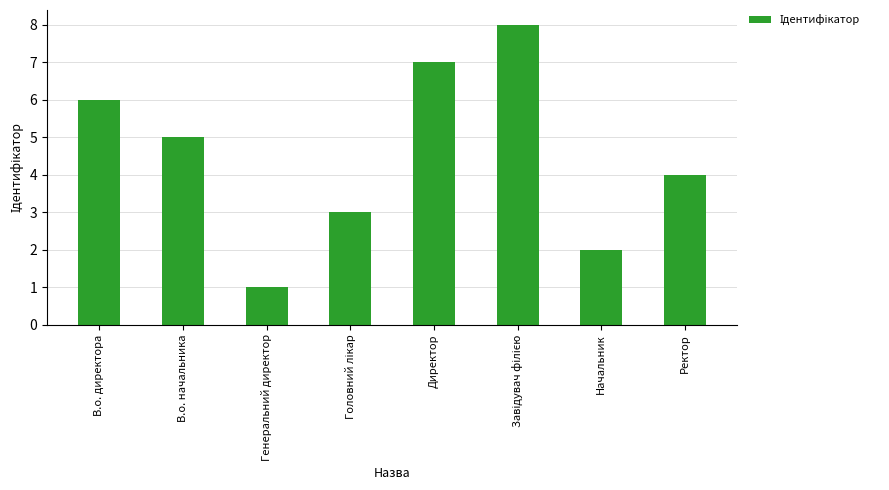

Which label corresponds to the smallest value in the chart?

Генеральний директор